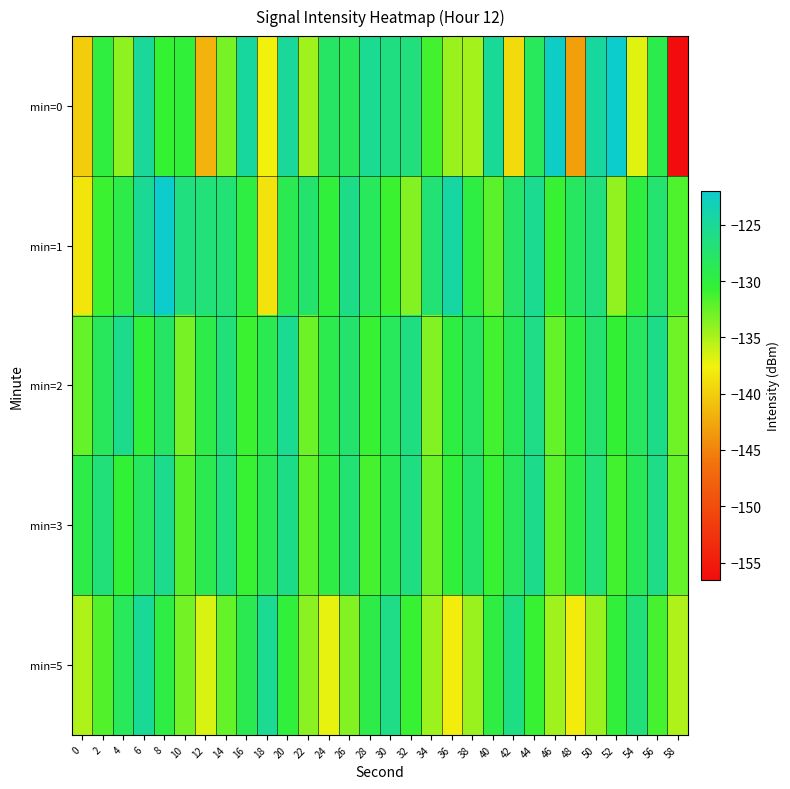

What is the total value across all series at 22?

-660.9